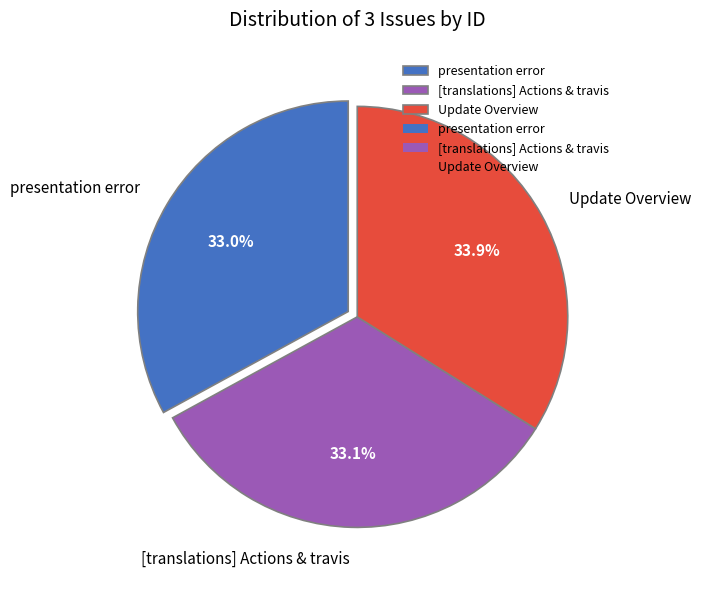

Approximately how many times larger is the value at Update Overview compared to [translations] Actions & travis?

1.0